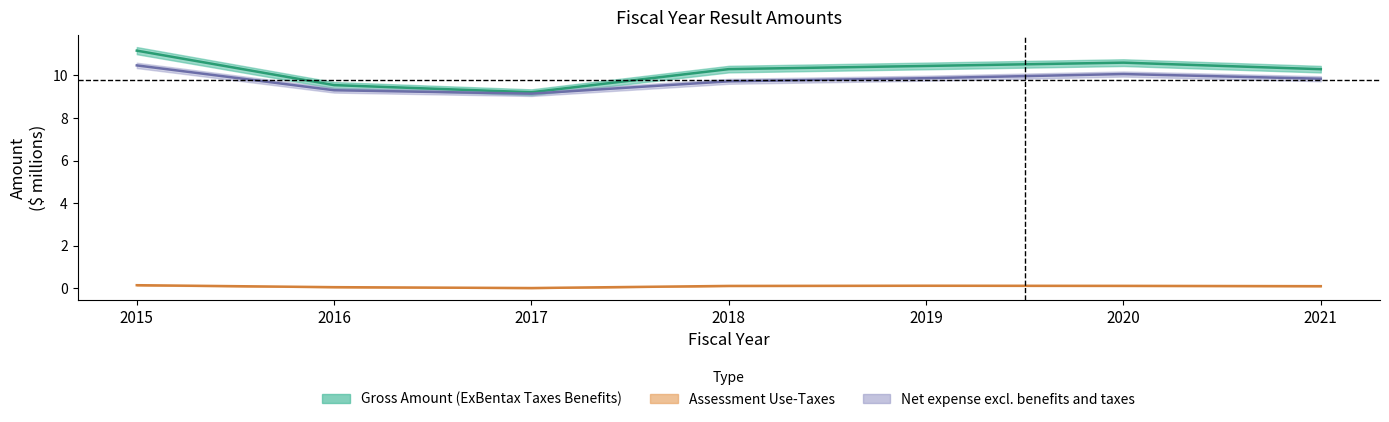

What is the average value of the ExBentax Taxes Benefits series?

10.2